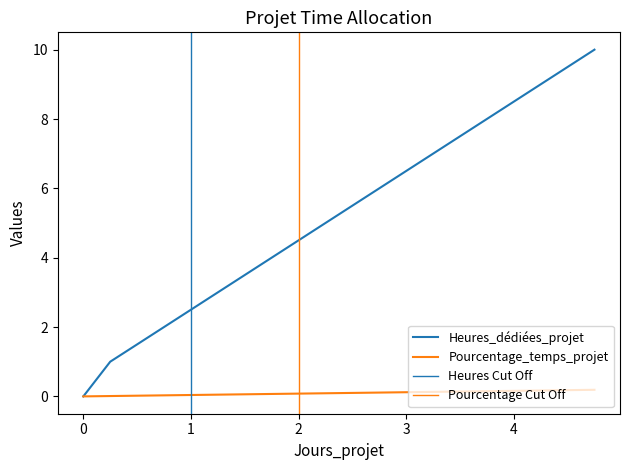

True or false: Heures_dédiées_projet and Pourcentage_temps_projet intersect in this chart.

False